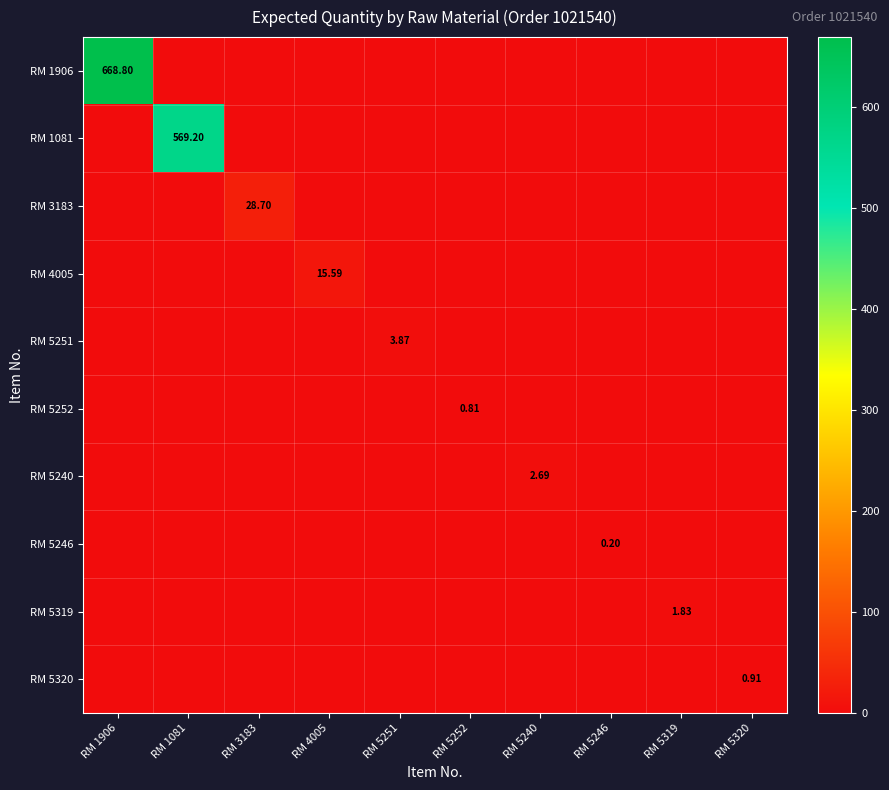

Is the value of RM 1081 at RM 1081 greater than the value of RM 5320 at RM 5320?

Yes